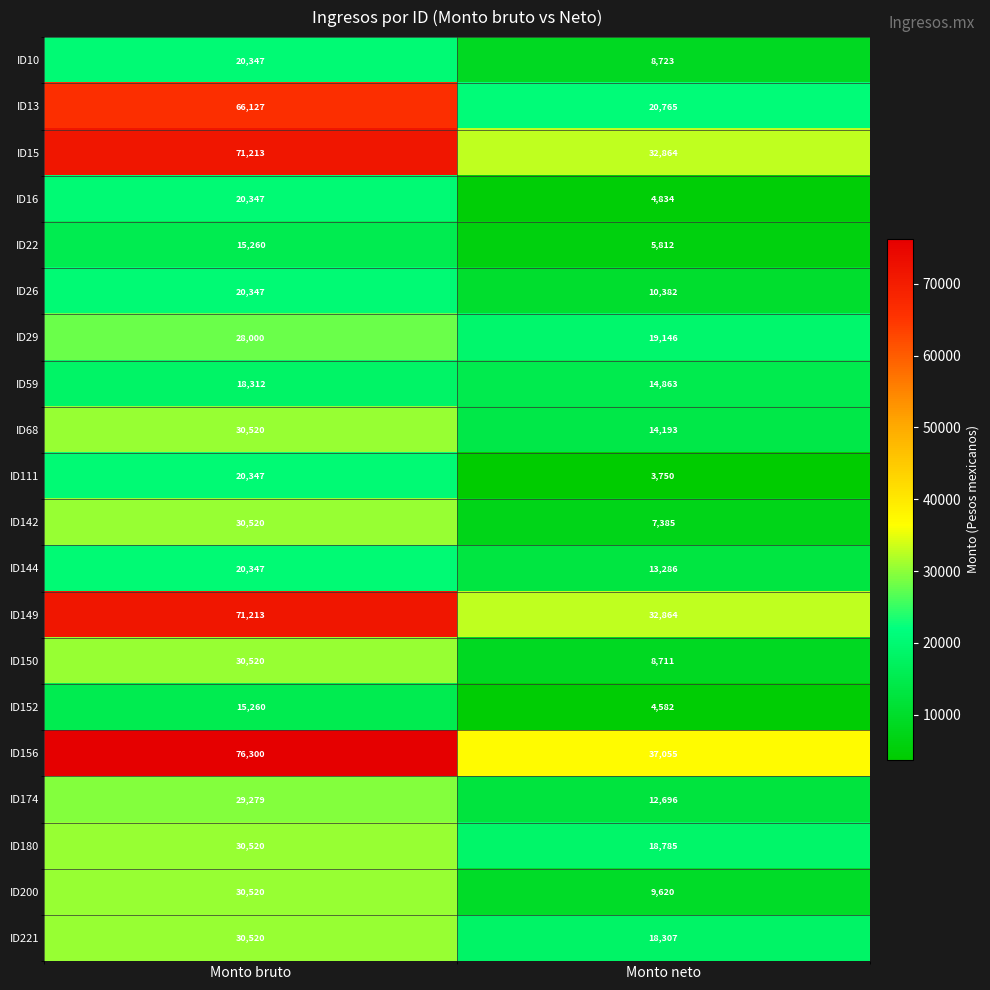

What is the spread (max minus min) of values at Monto bruto?

61040